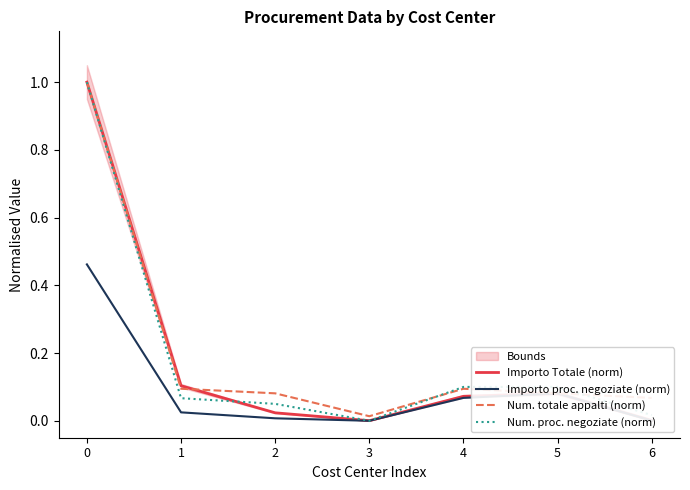

What is the total value across all series at 5?

0.3